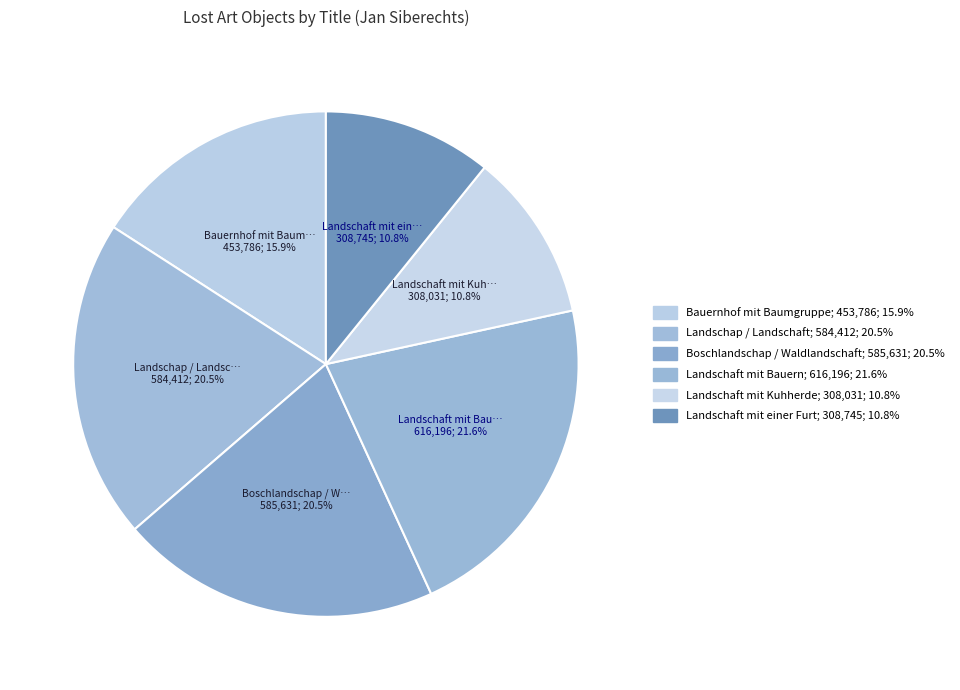

Is the sum of Bauernhof mit Baumgruppe and Boschlandschap / Waldlandschaft greater than half?

No